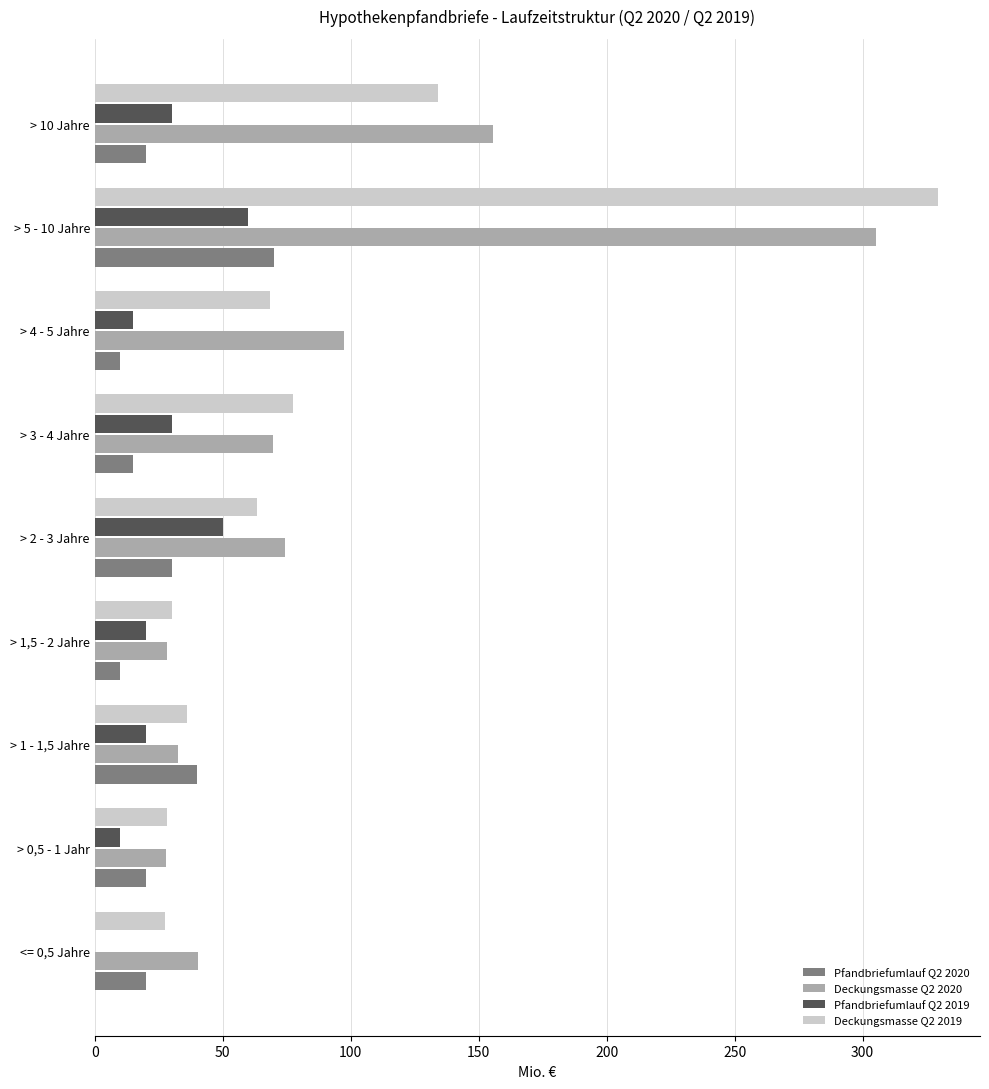

Is the value of Pfandbriefumlauf Q2 2020 at > 1 - 1,5 Jahre greater than the value of Pfandbriefumlauf Q2 2019 at > 5 - 10 Jahre?

No